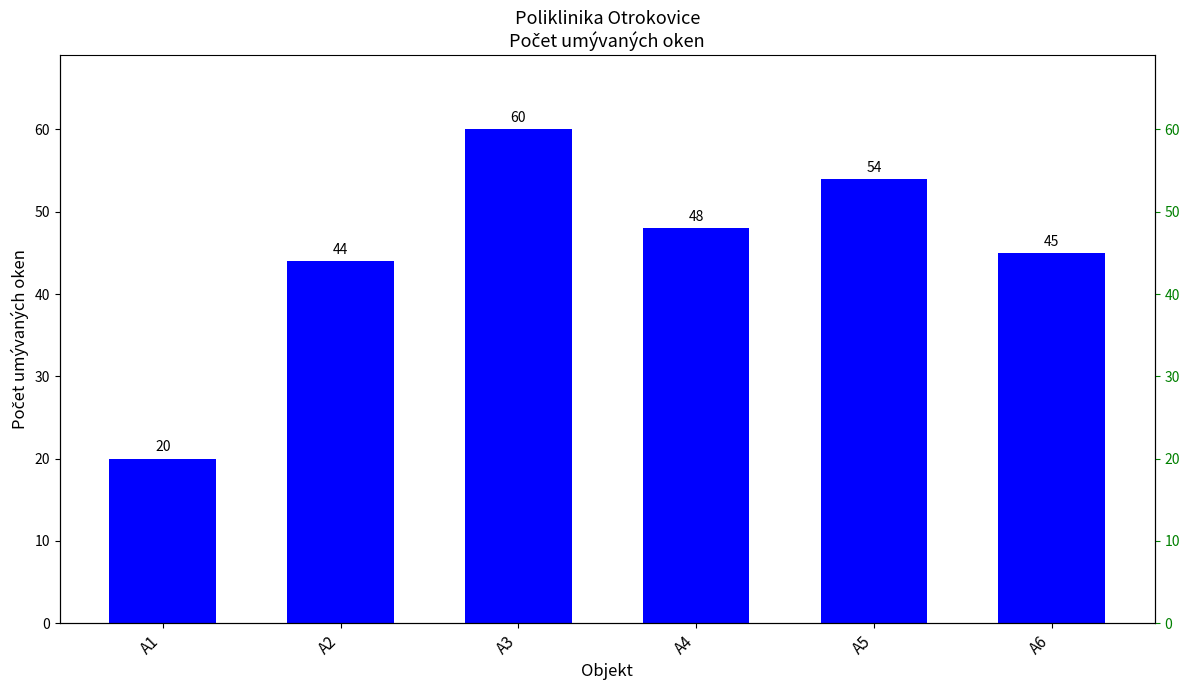

How many values are below 48?

3